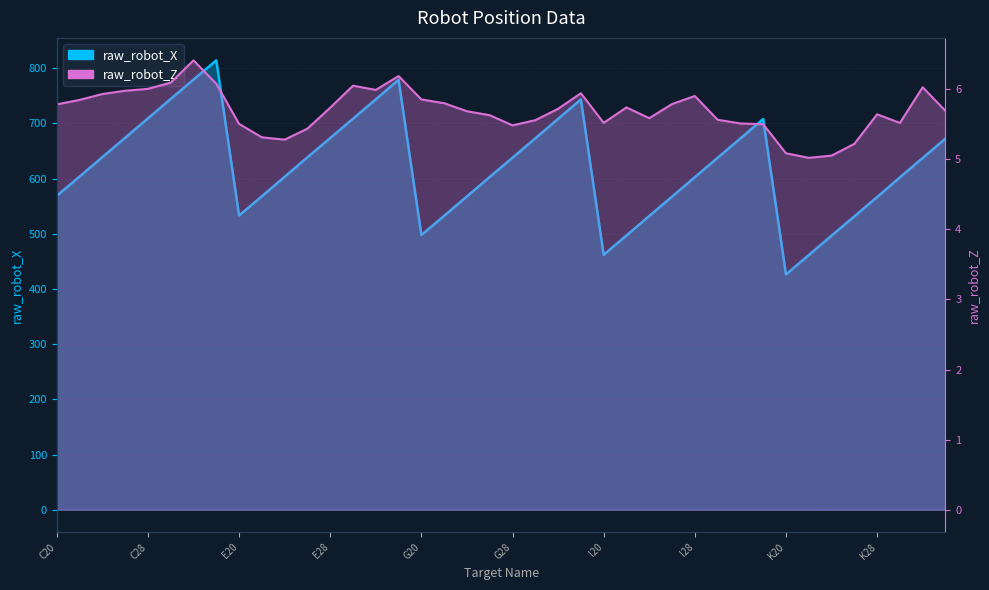

Rank the series by their average value, from lowest to highest.

raw_robot_Z, raw_robot_X